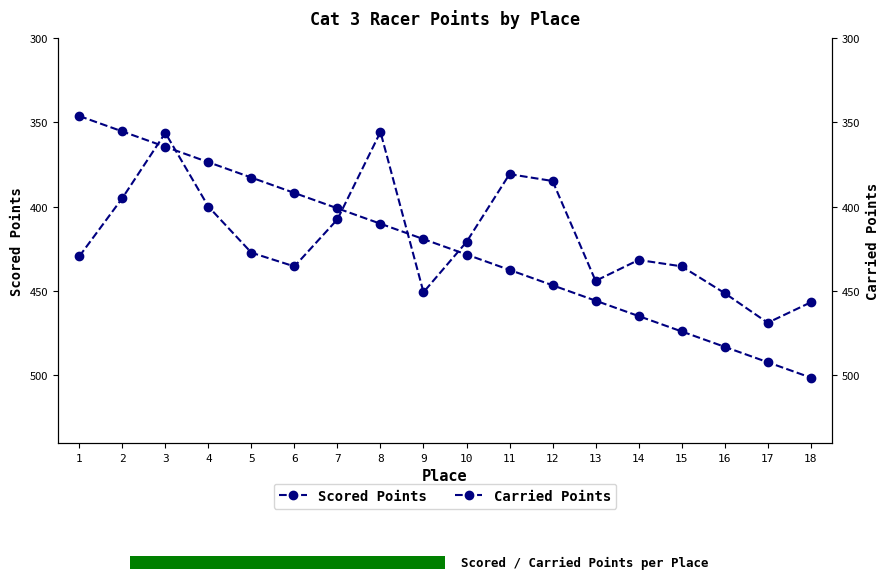

What value does the Carried Points series have at 14?

431.6